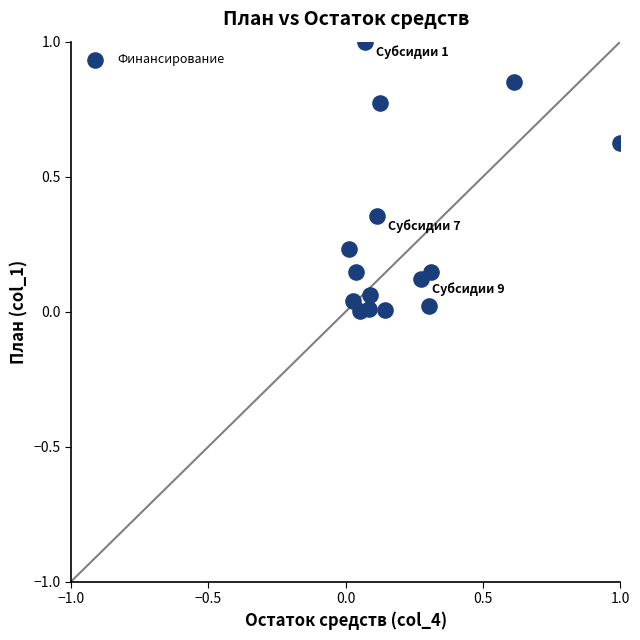

What is the range of Y values (max minus min)?

1.0